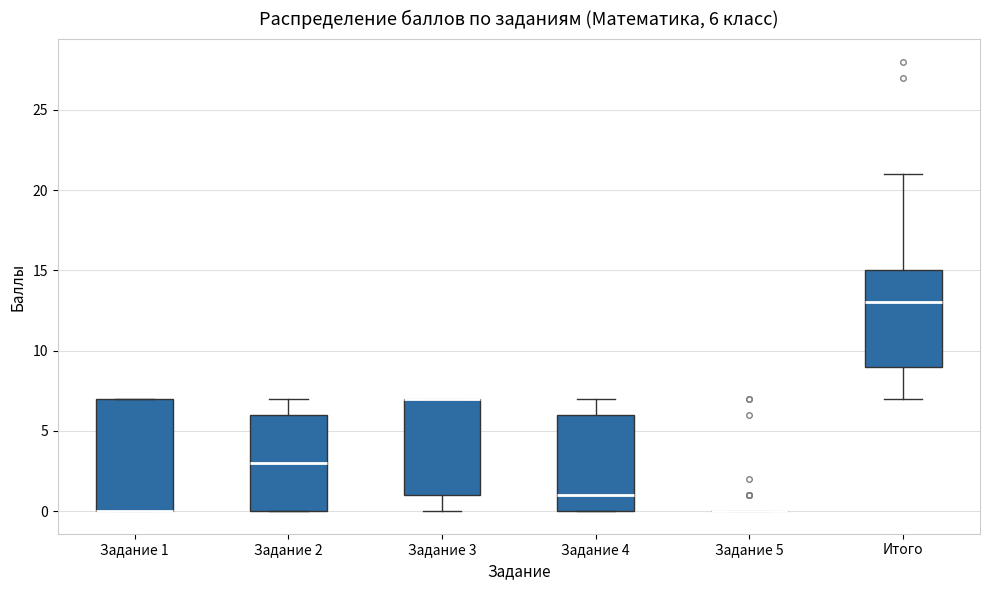

Comparing the boxes themselves (not the whiskers), which one is the tallest?

Задание 1